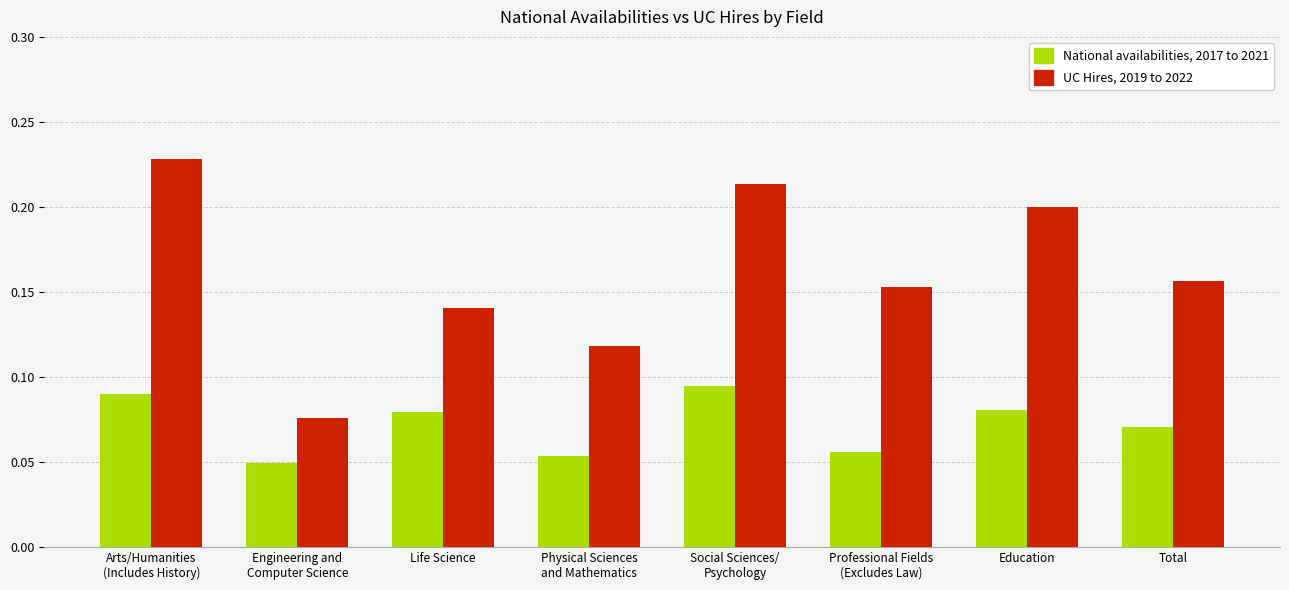

How many UC Hires, 2019 to 2022 values are between 0 and 1?

8